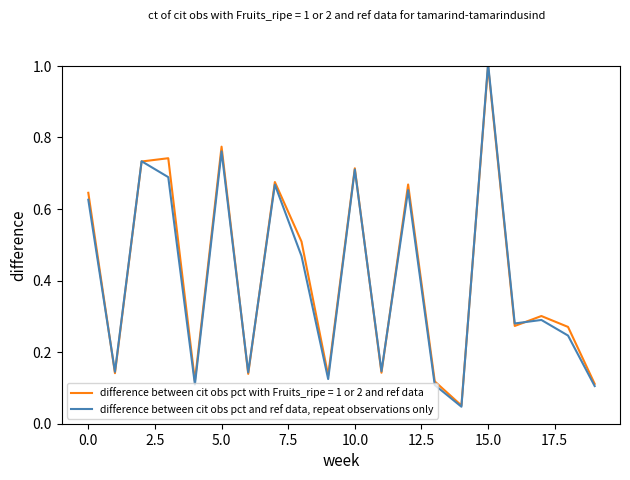

Which series has the largest range (max minus min)?

difference between cit obs pct with Fruits_ripe = 1 or 2 and ref data